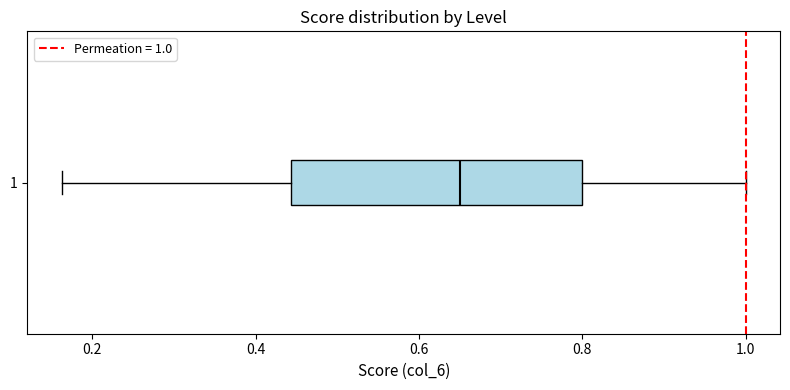

Read this box plot against the x-axis: the position of the median line, the range covered by the box, and the ends of both whiskers. The values are not printed on the chart, so give them approximately, as read against the axis.

median 0.66, box 0.44 to 0.80, whiskers 0.16 to 1.00